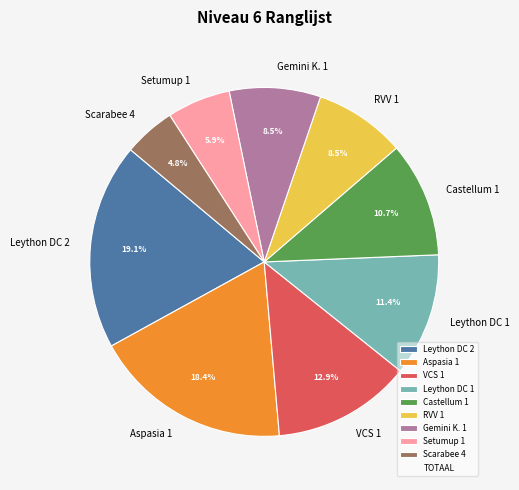

Which category has the biggest portion of the pie?

Leython DC 2